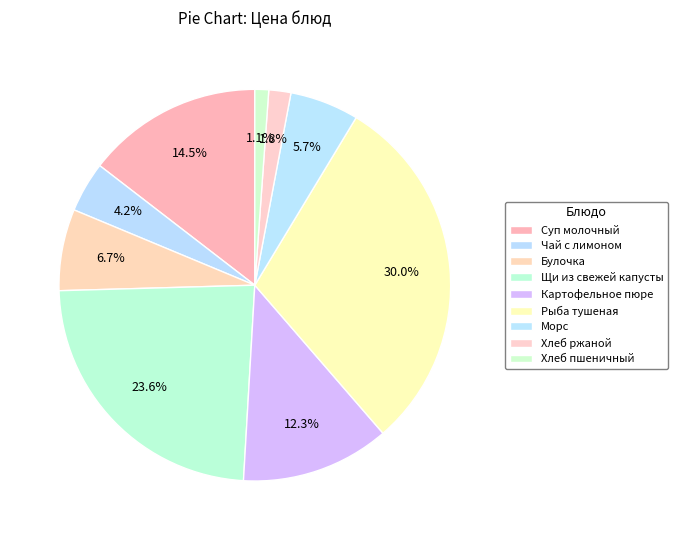

Count the number of slices in the pie.

9